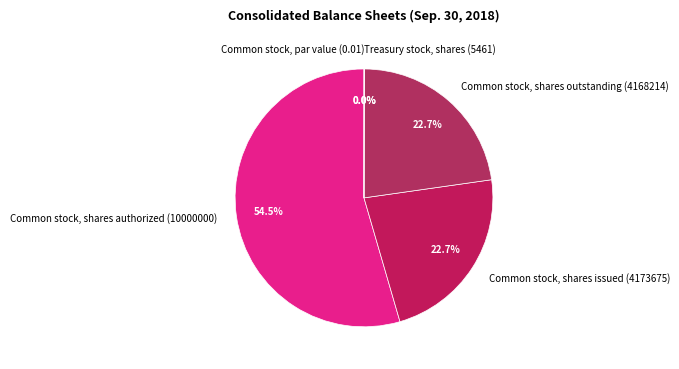

Which category has the biggest portion of the pie?

Common stock, shares authorized (10000000)